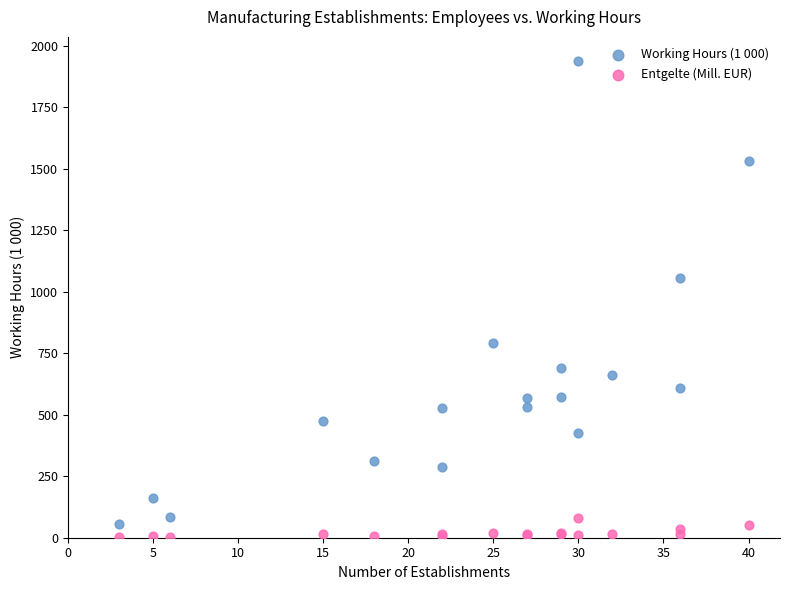

What is the X range (max minus min) for the scatter plot?

37.0